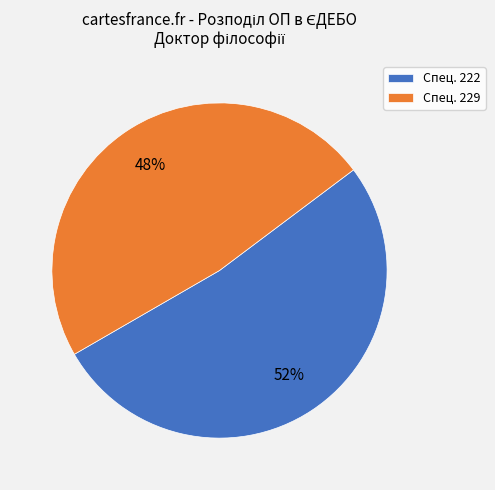

Which slice is the largest?

Спец. 222